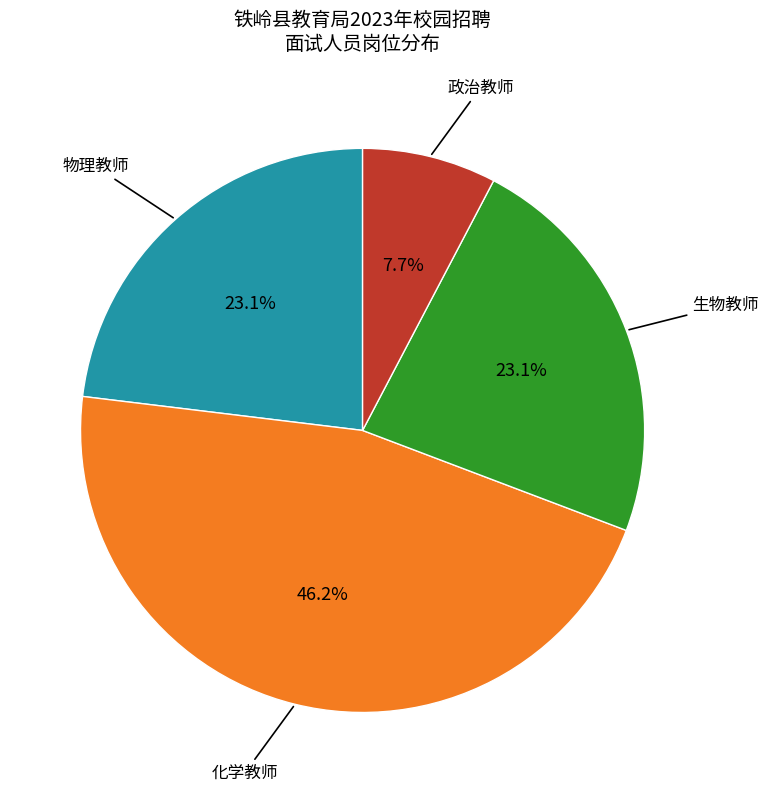

Does any single category account for the majority?

No